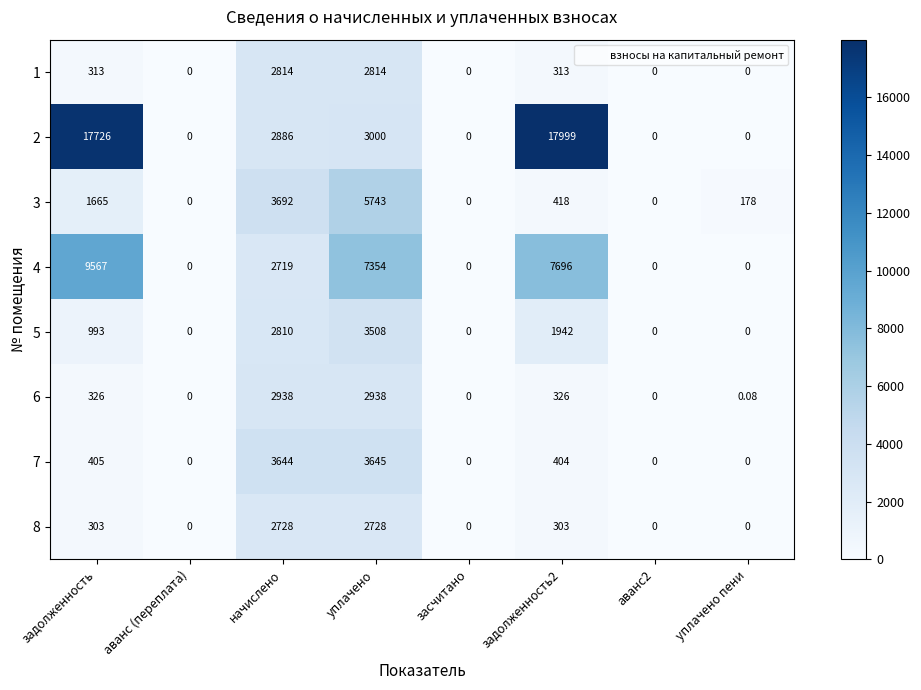

At which category is the sum across all series the highest?

уплачено